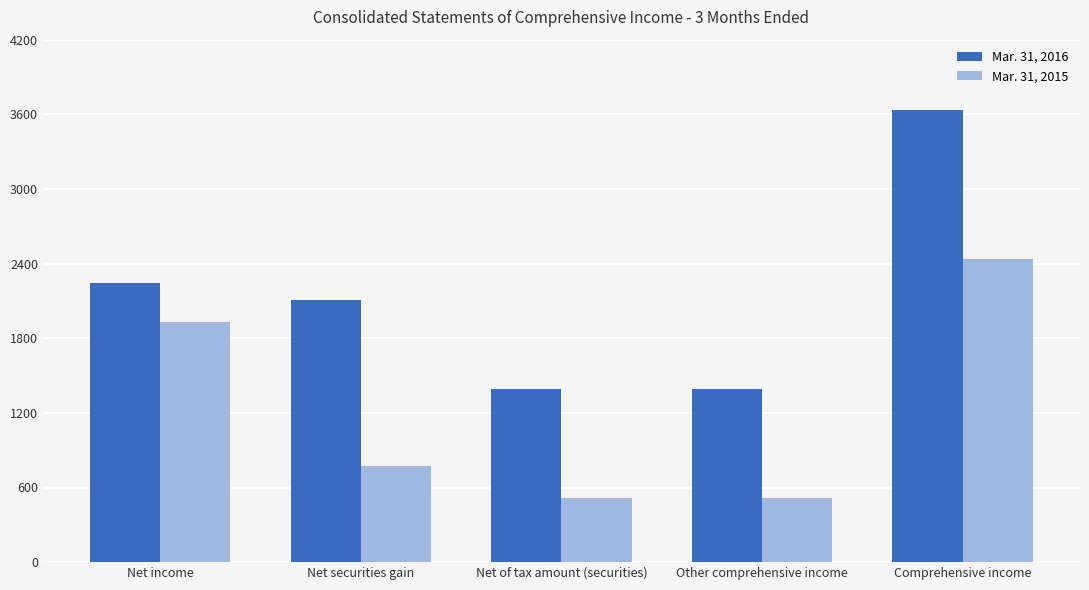

True or false: Mar. 31, 2015 has a value of 771 at Net securities gain.

True